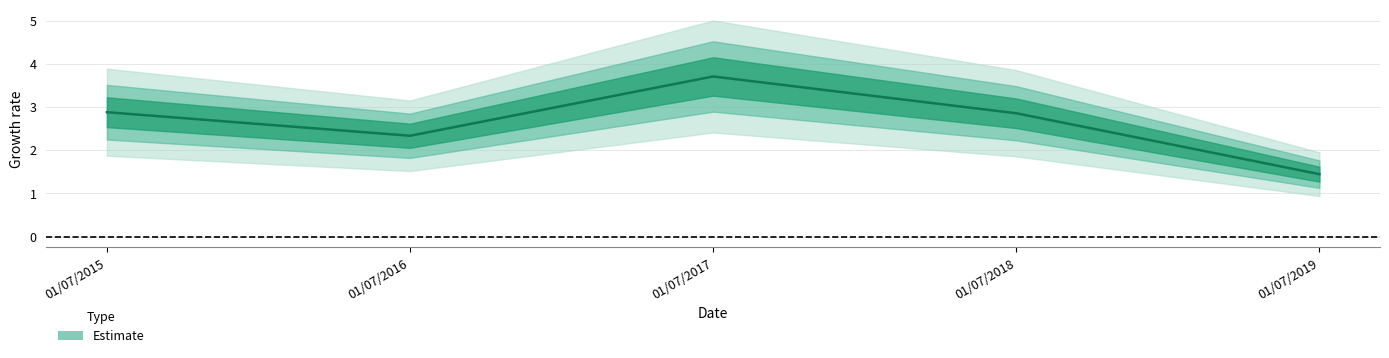

What is the value of the 5th point from the left?

1.4